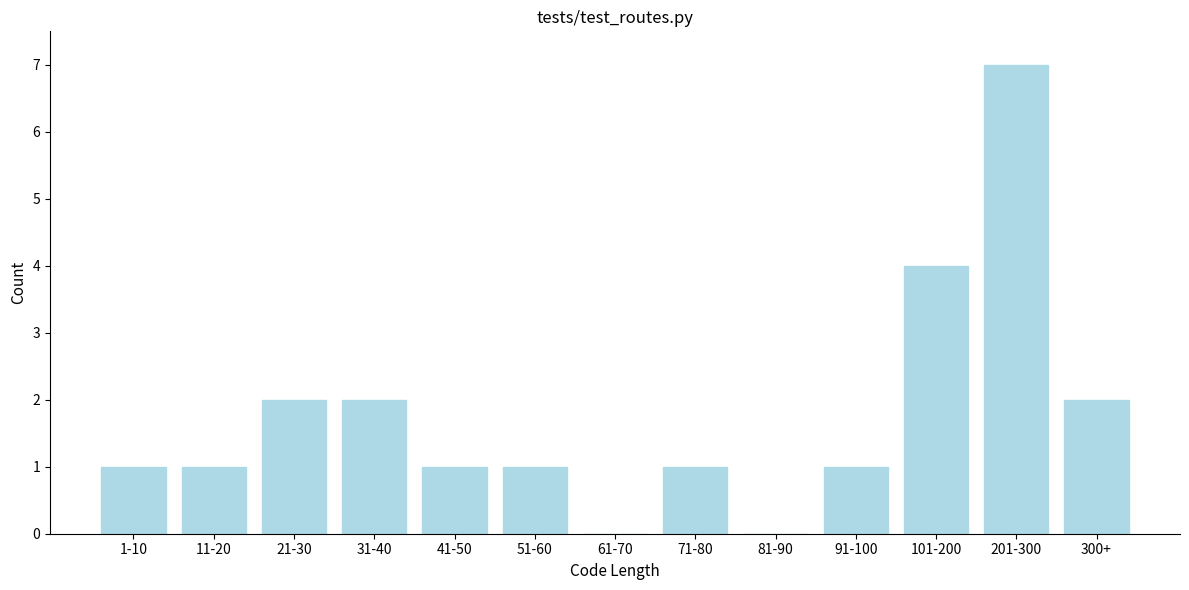

Reading left to right, transcribe all the data shown in this chart.

1-10=1	11-20=1	21-30=2	31-40=2	41-50=1	51-60=1	61-70=0	71-80=1	81-90=0	91-100=1	101-200=4	201-300=7	300+=2